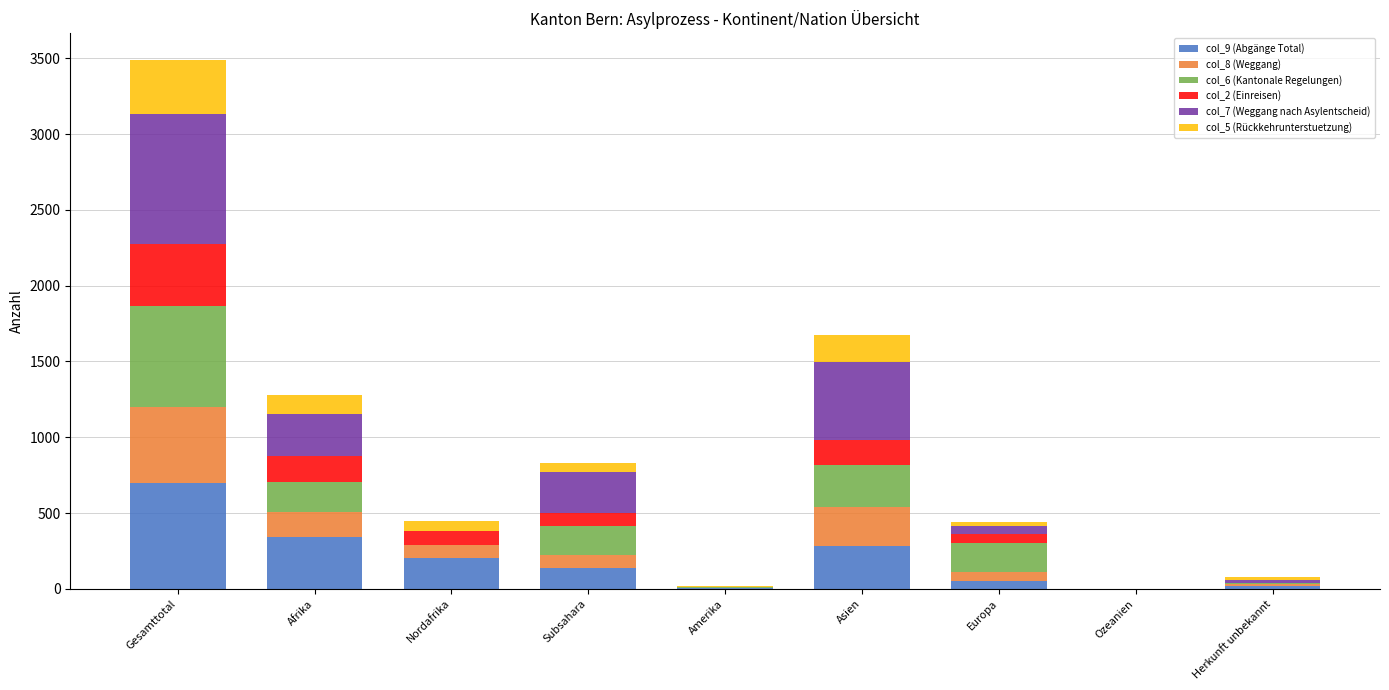

What is the total value across all series at Asien?

1676